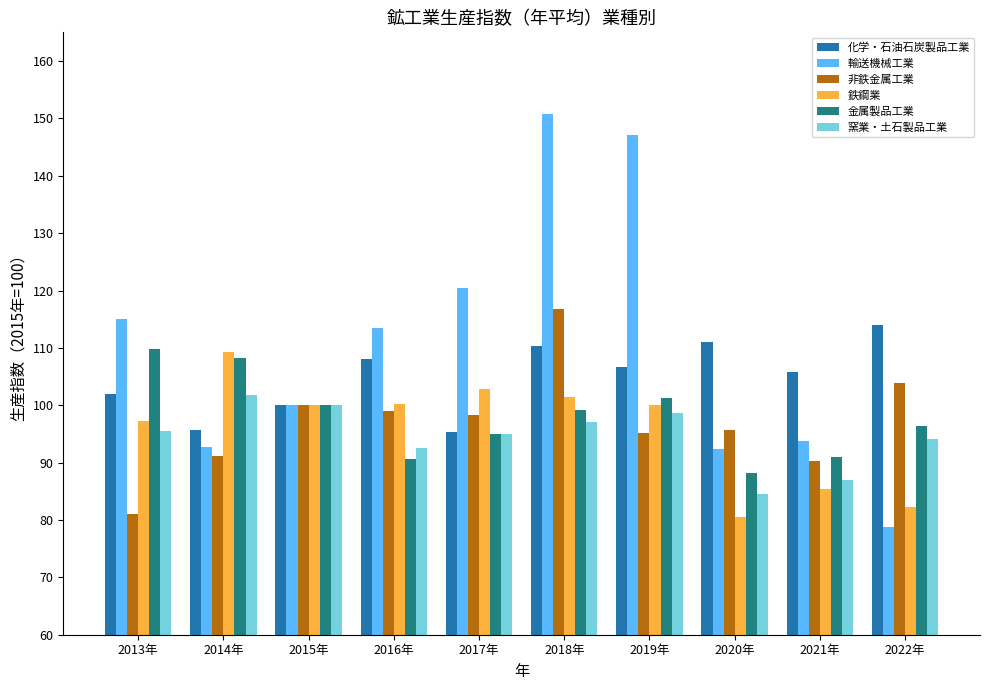

What is the difference between the maximum and minimum values in the 金属製品工業 series?

21.6